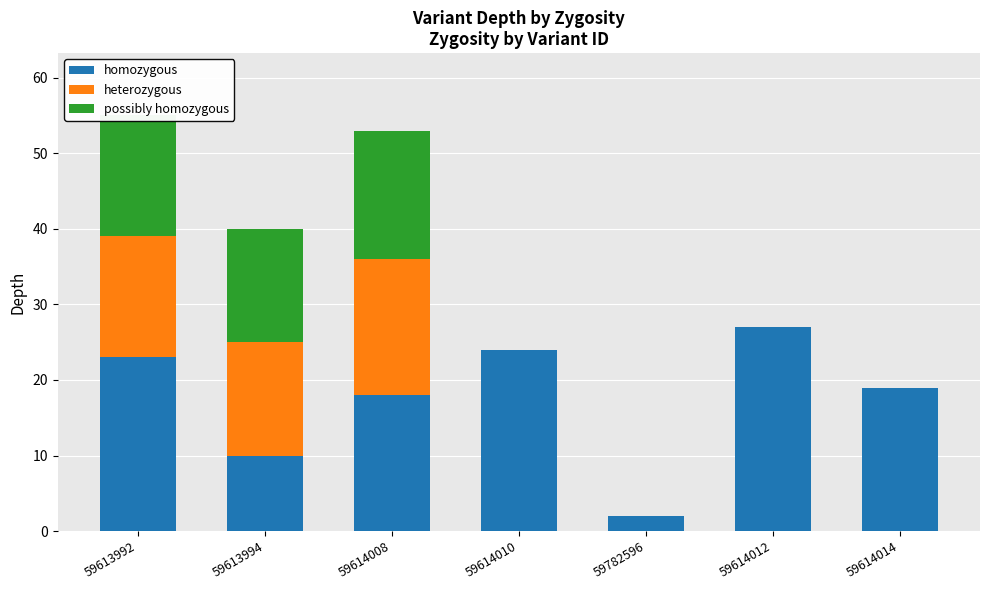

What is the sum of the homozygous values at 59782596 and 59614012?

29